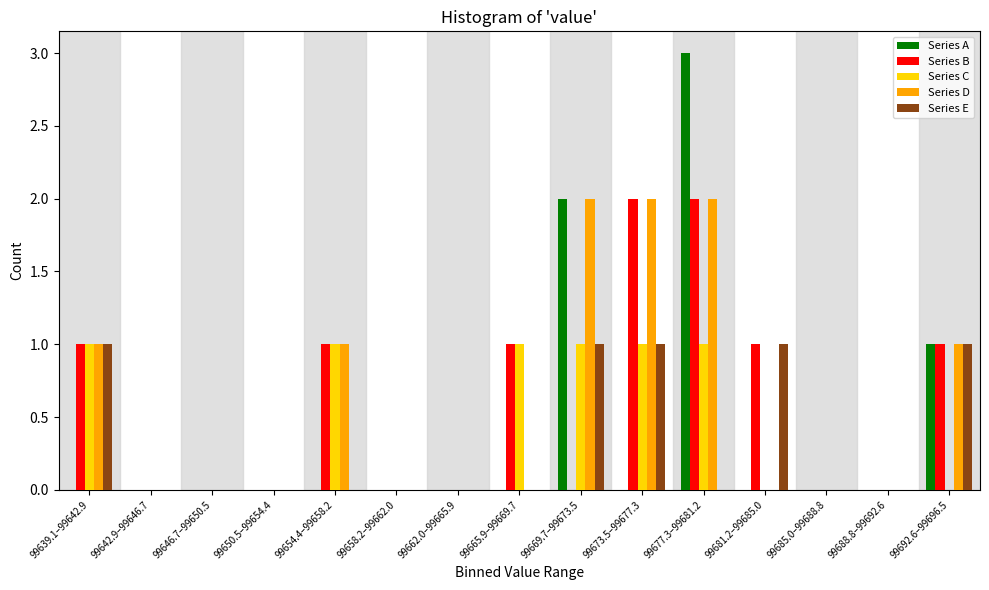

At which category is the sum across all series the highest?

99677.3–99681.2